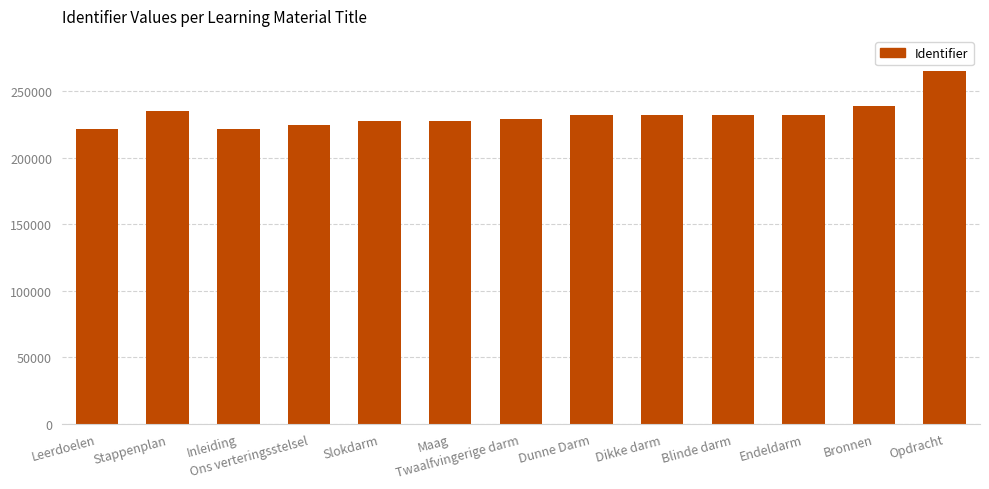

Which label corresponds to the largest value in the chart?

Opdracht